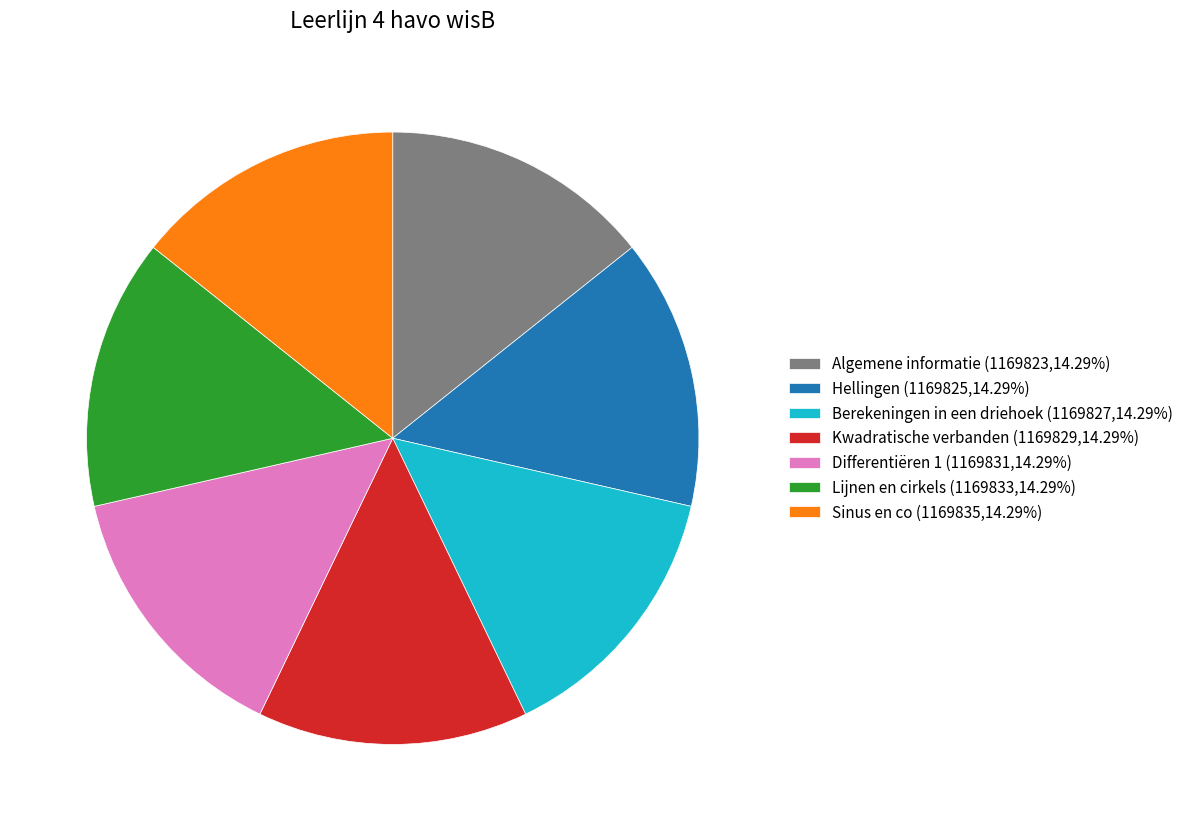

Is there any slice that represents more than half of the pie?

No